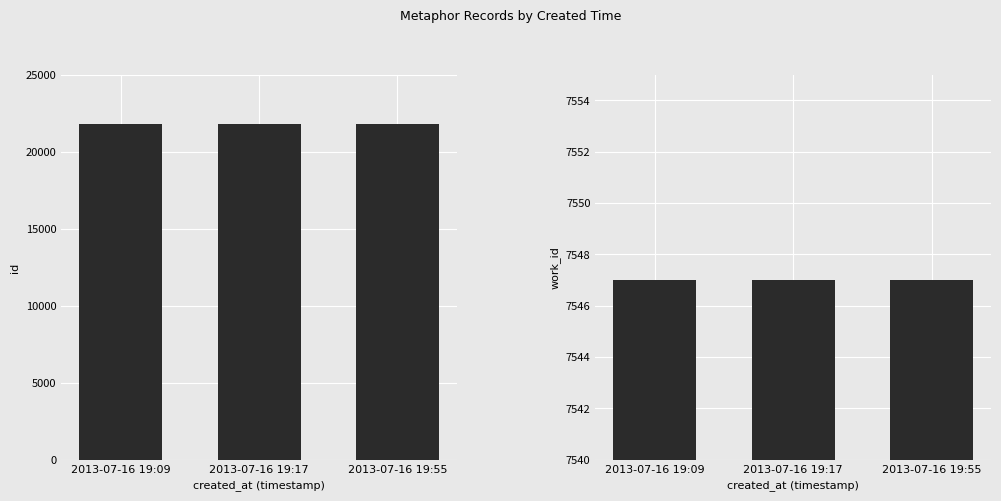

Which label corresponds to the smallest value in the chart?

2013-07-16 19:09